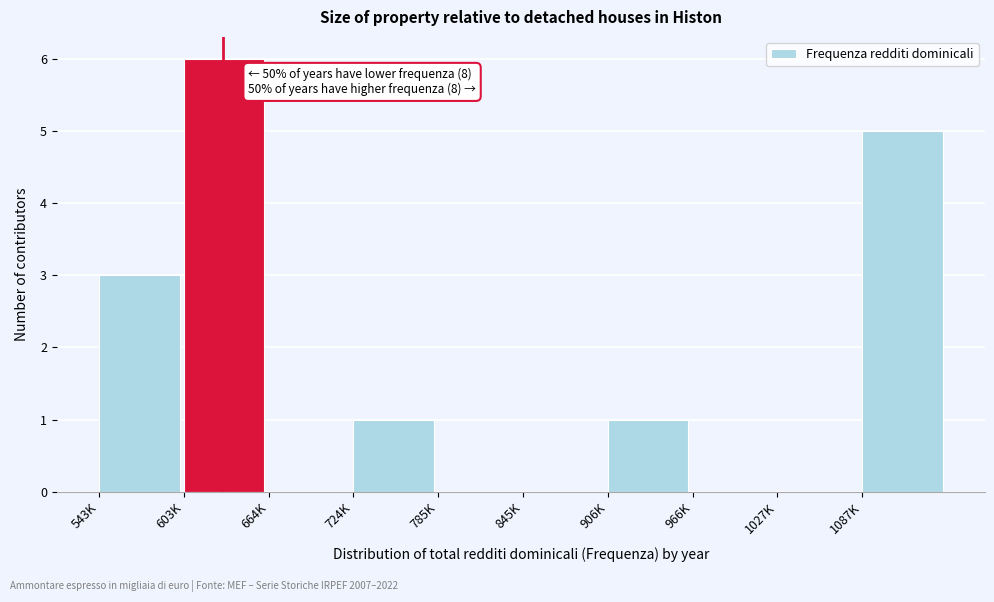

Reading left to right, transcribe all the data shown in this chart.

543K=3	603K=6	664K=0	724K=1	785K=0	845K=0	906K=1	966K=0	1027K=0	1087K=5